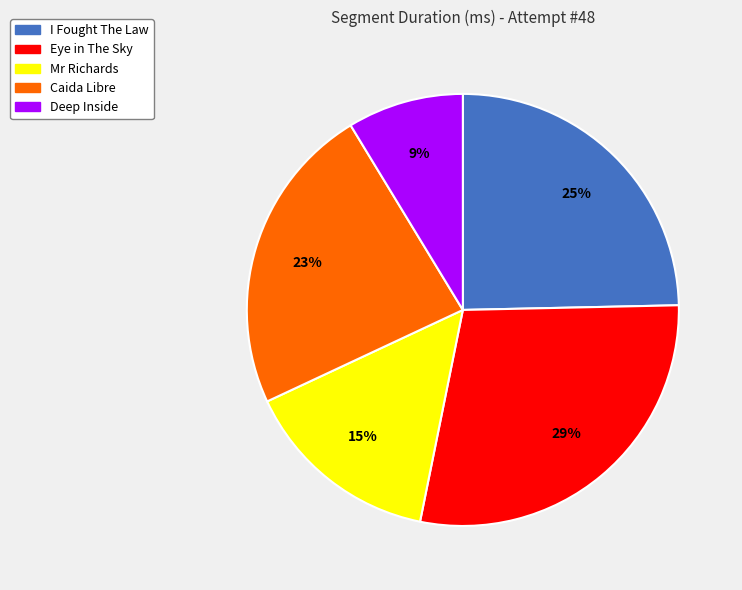

Is the sum of Caida Libre and I Fought The Law greater than half?

No